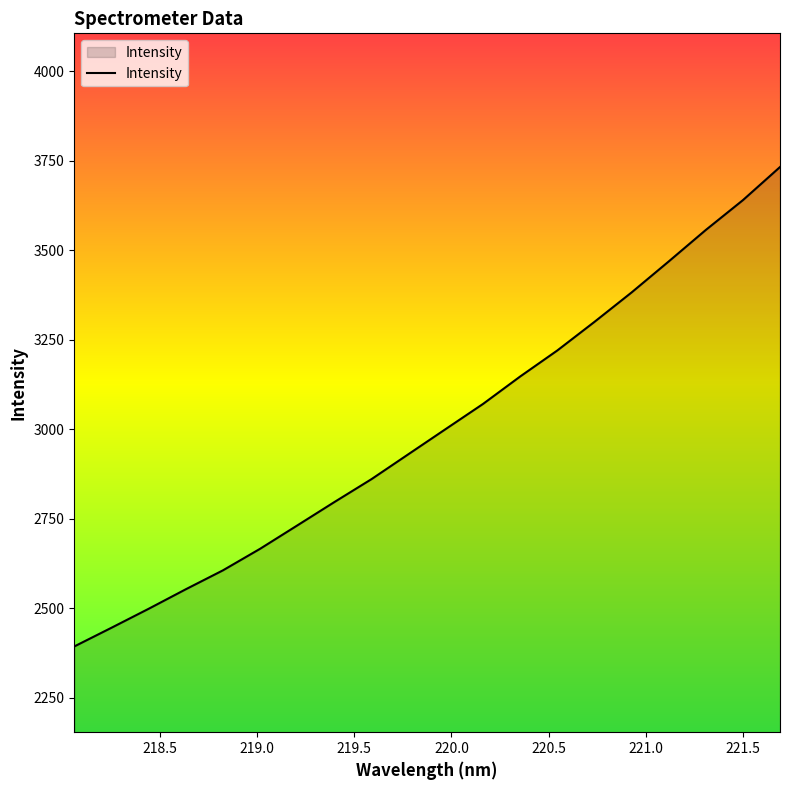

What is the minimum value shown in the chart?

2393.8